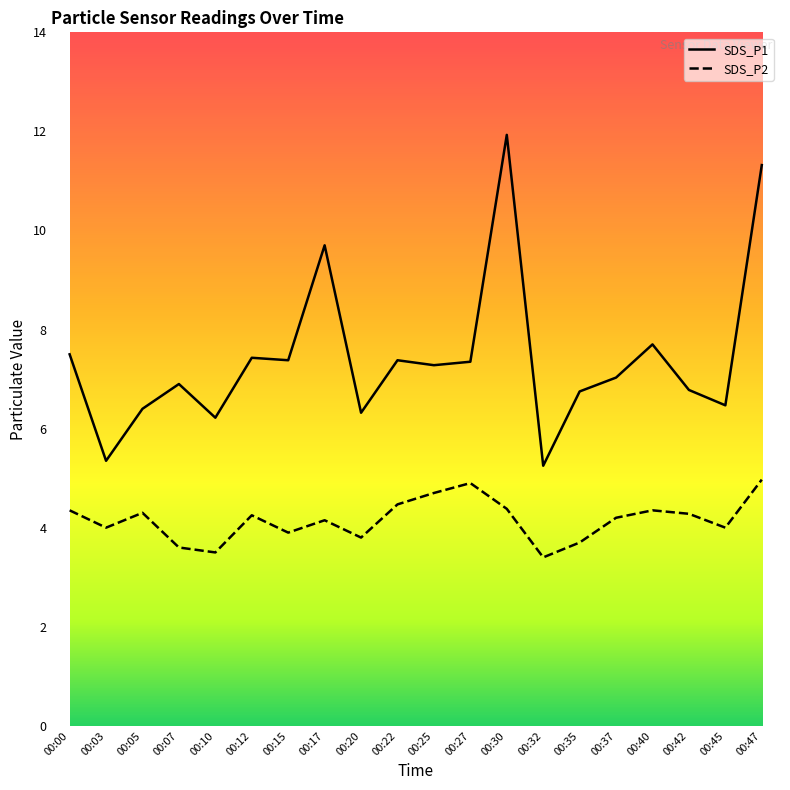

At which label does SDS_P2 first exceed 4?

00:00